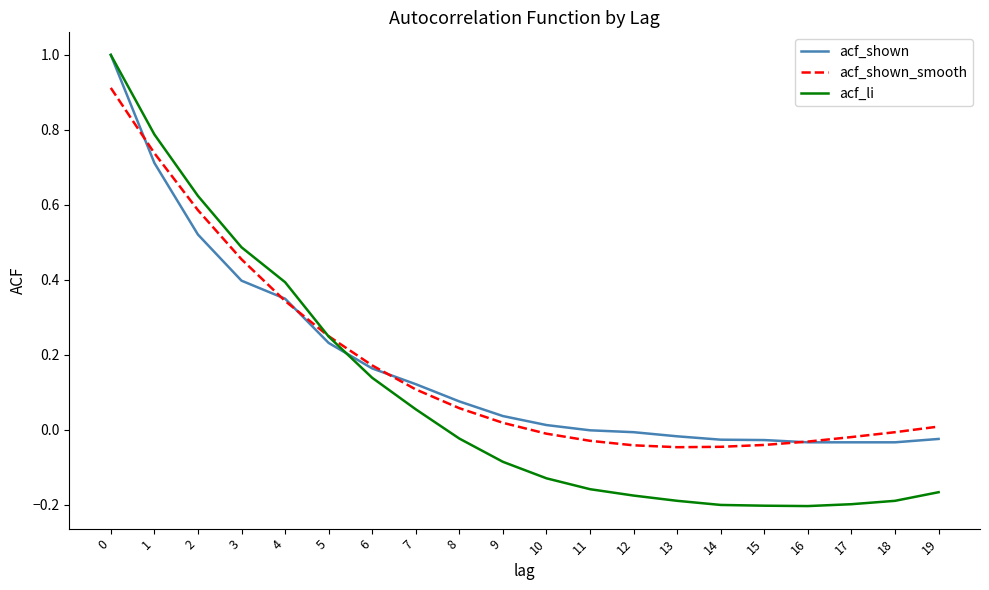

Which series has the largest range (max minus min)?

acf_li